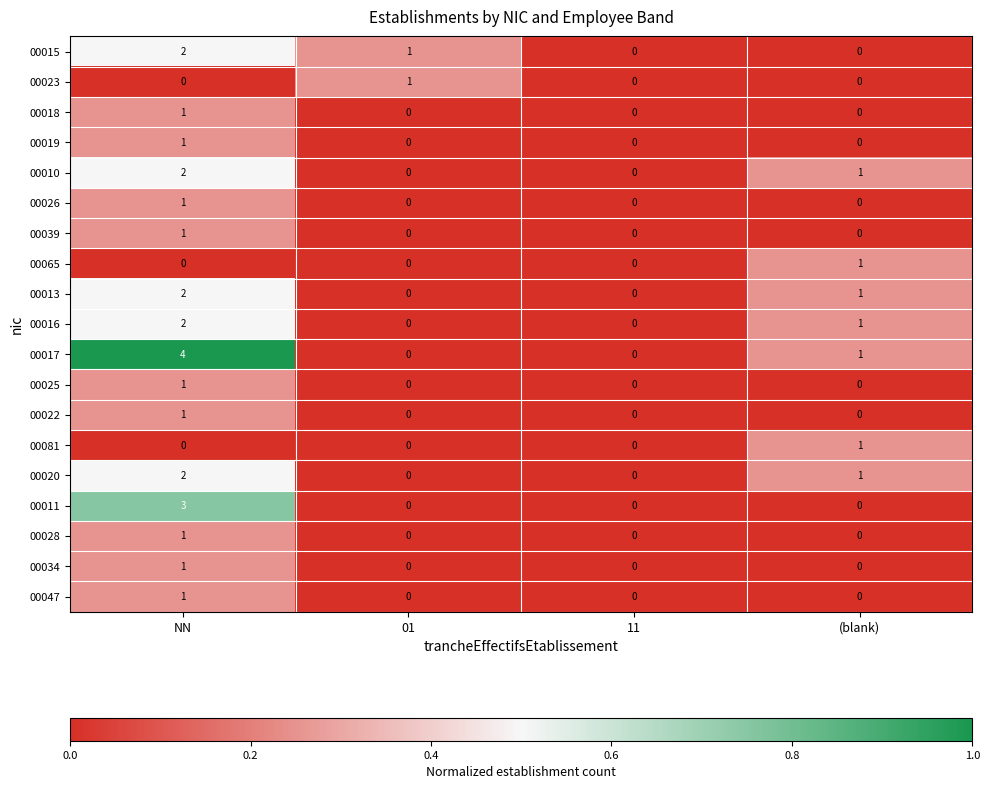

What is the total value across all series at (blank)?

7